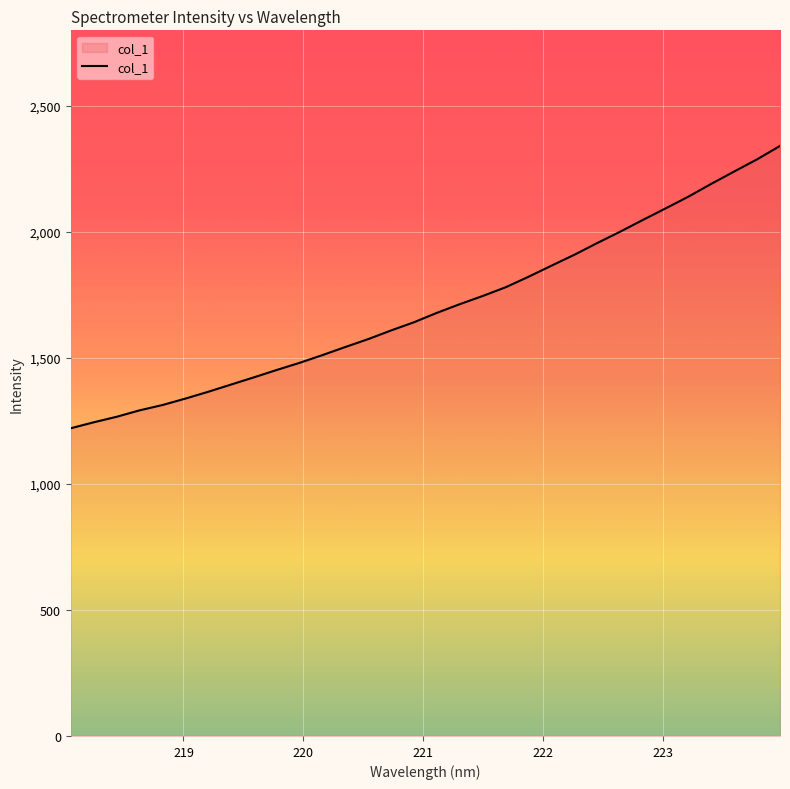

What is the greatest value displayed?

2341.3